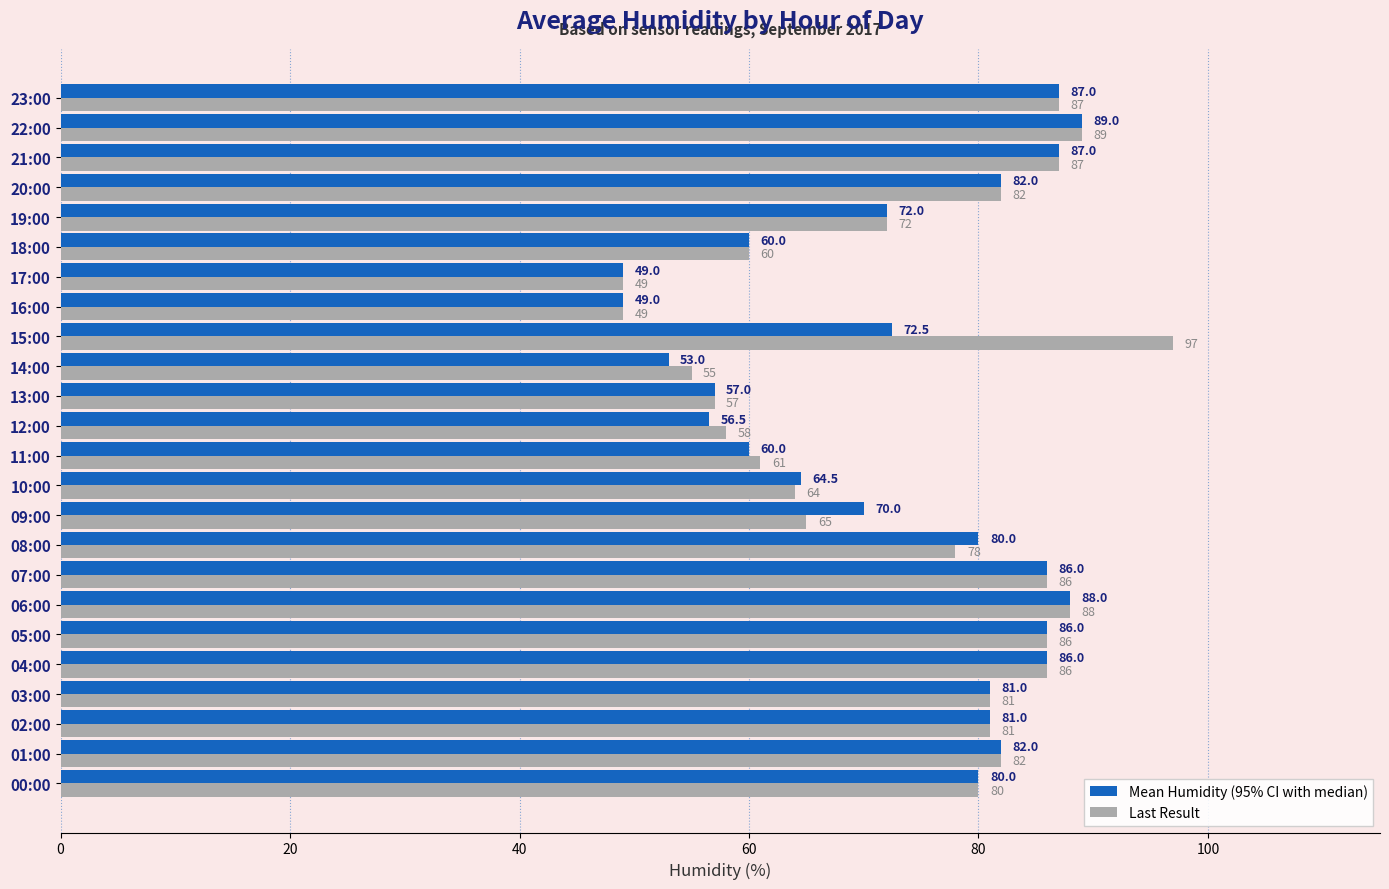

What is the greatest value displayed?

97.0